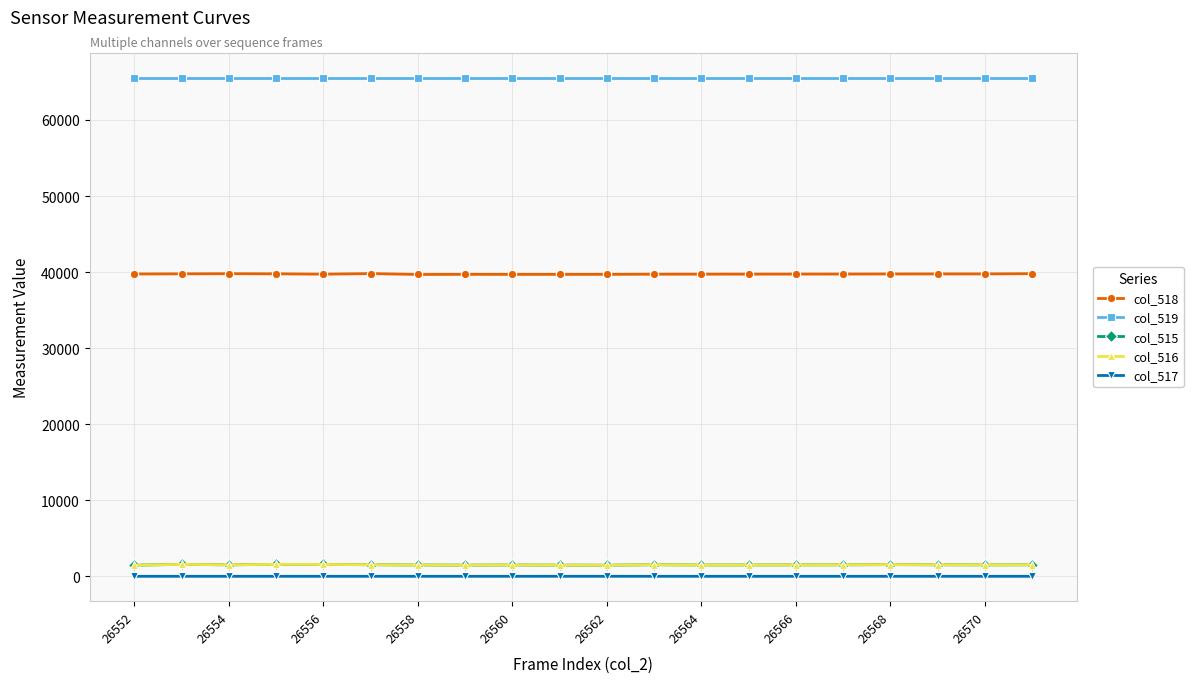

What is the maximum value shown in the chart?

65535